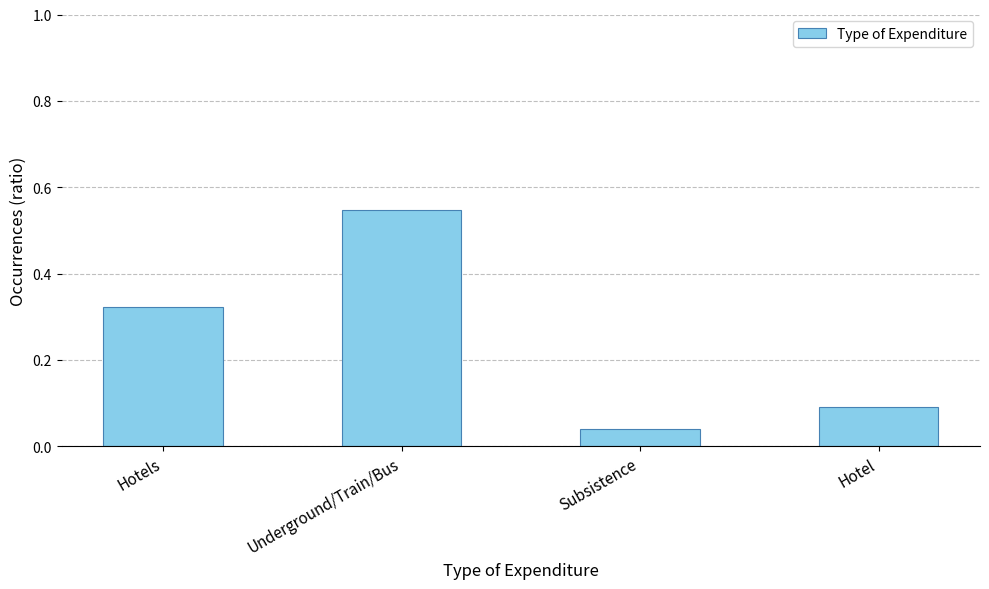

What is the sum of the values at Hotels and Subsistence?

0.4